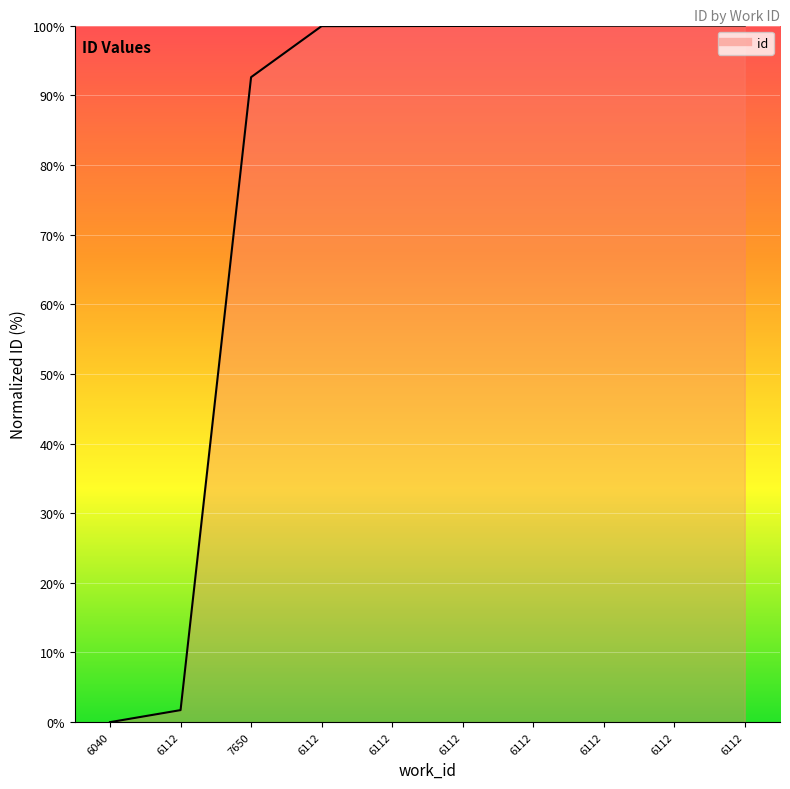

At which category does the chart reach its minimum across all series?

6040